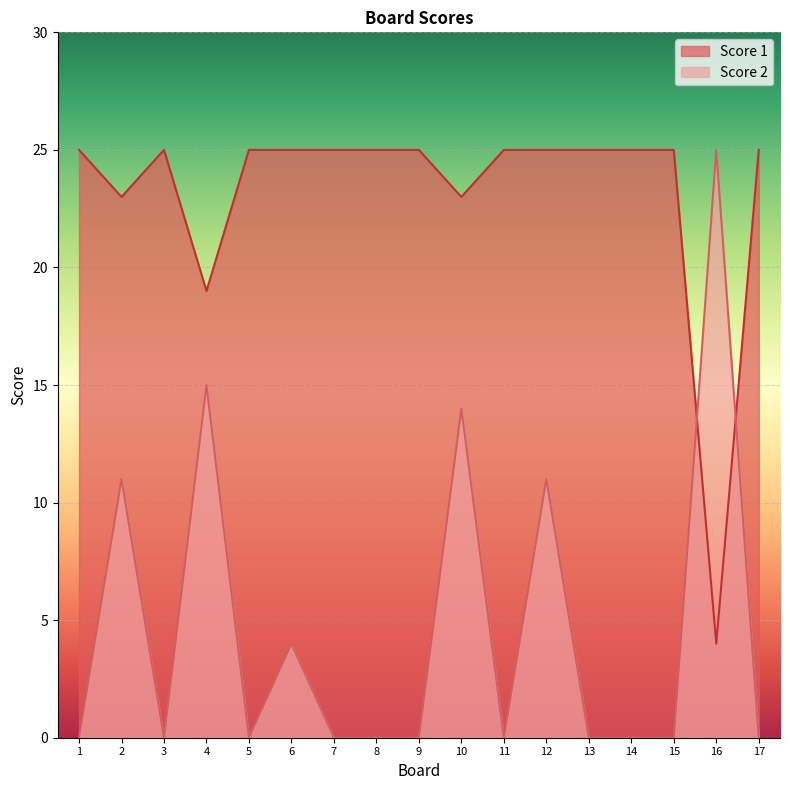

After their last crossing, which series has the higher values: Score 2 or Score 1?

Score 1